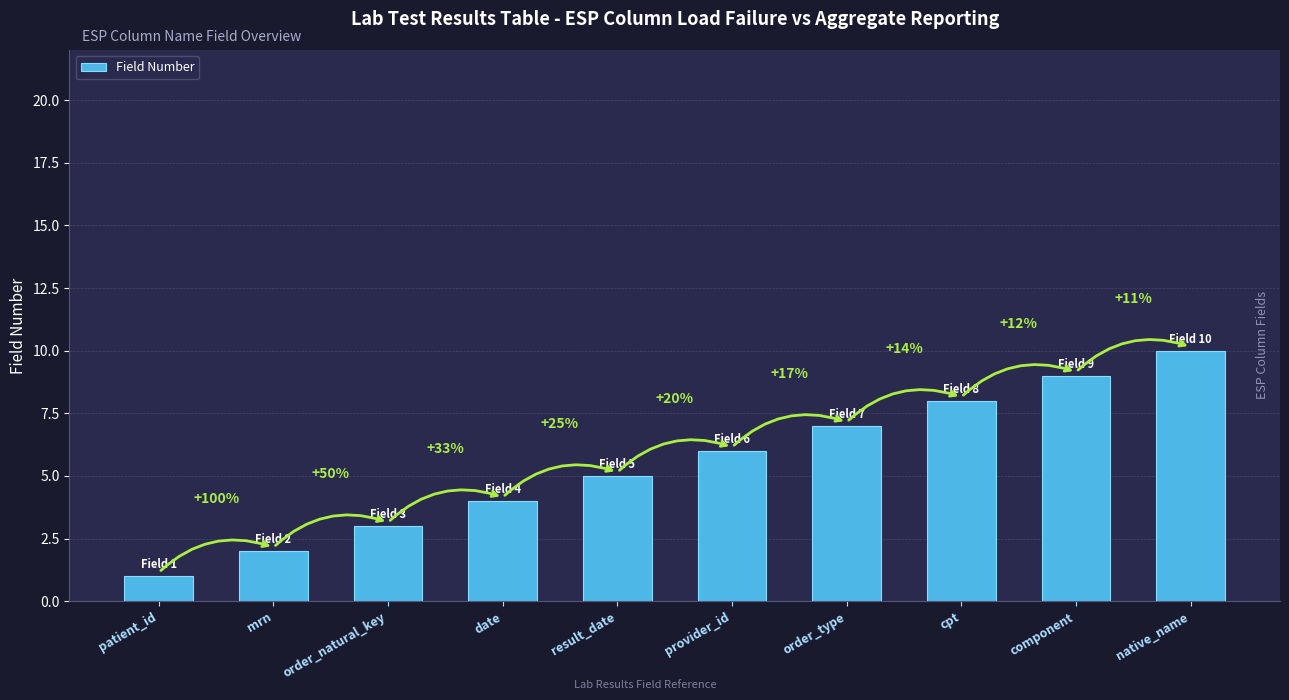

What is the value of the 8th bar from the left?

8